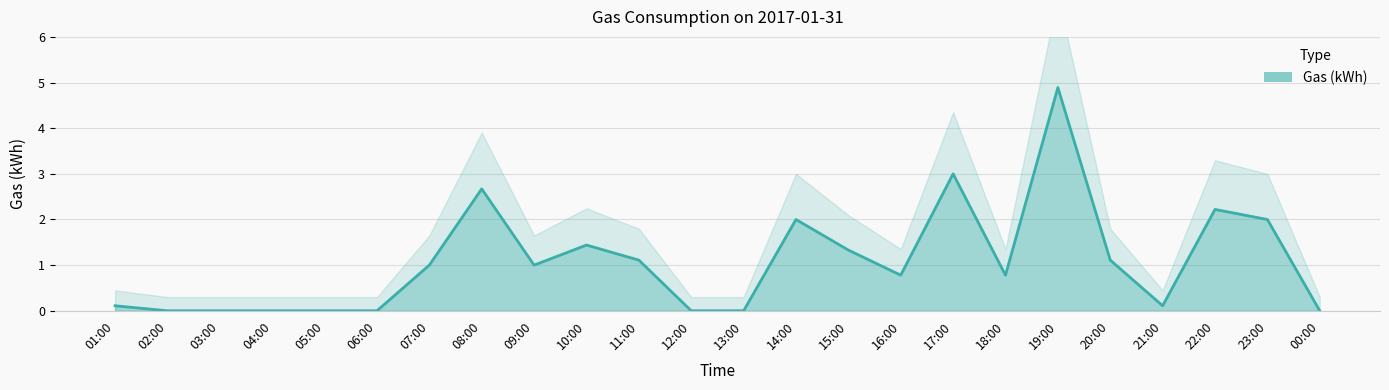

What is the change in value from 07:00 to 11:00?

+0.1